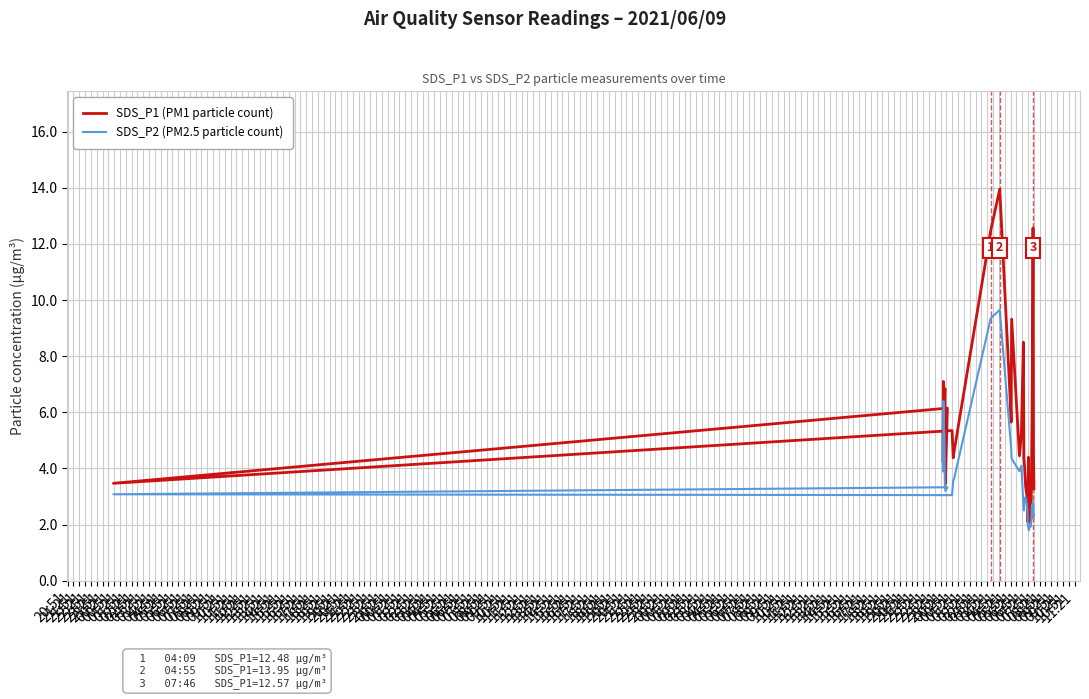

Which series has the largest total across all categories?

SDS_P1 (PM1 particle count)